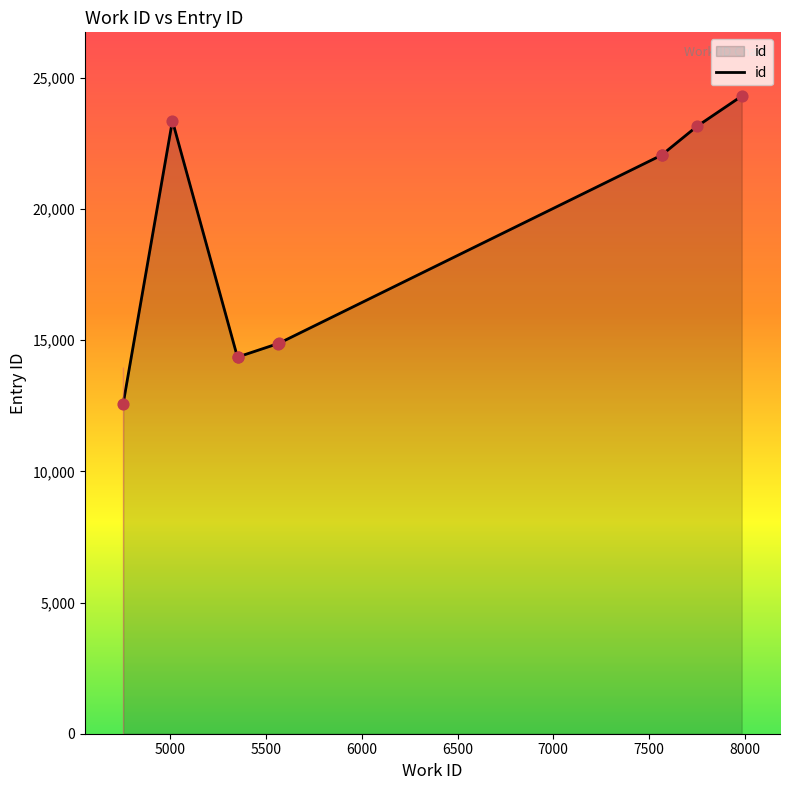

Which has a higher value, 7500 or 8000?

8000